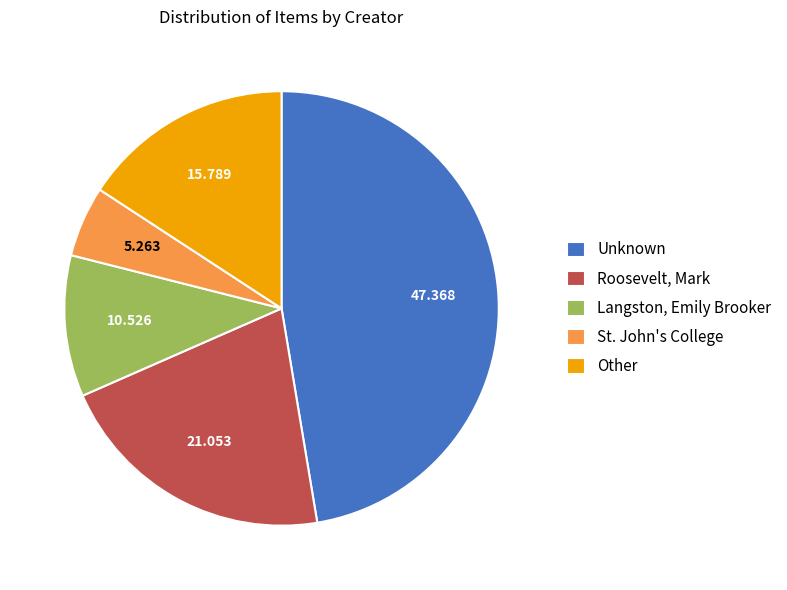

Which slice is the smallest?

St. John's College